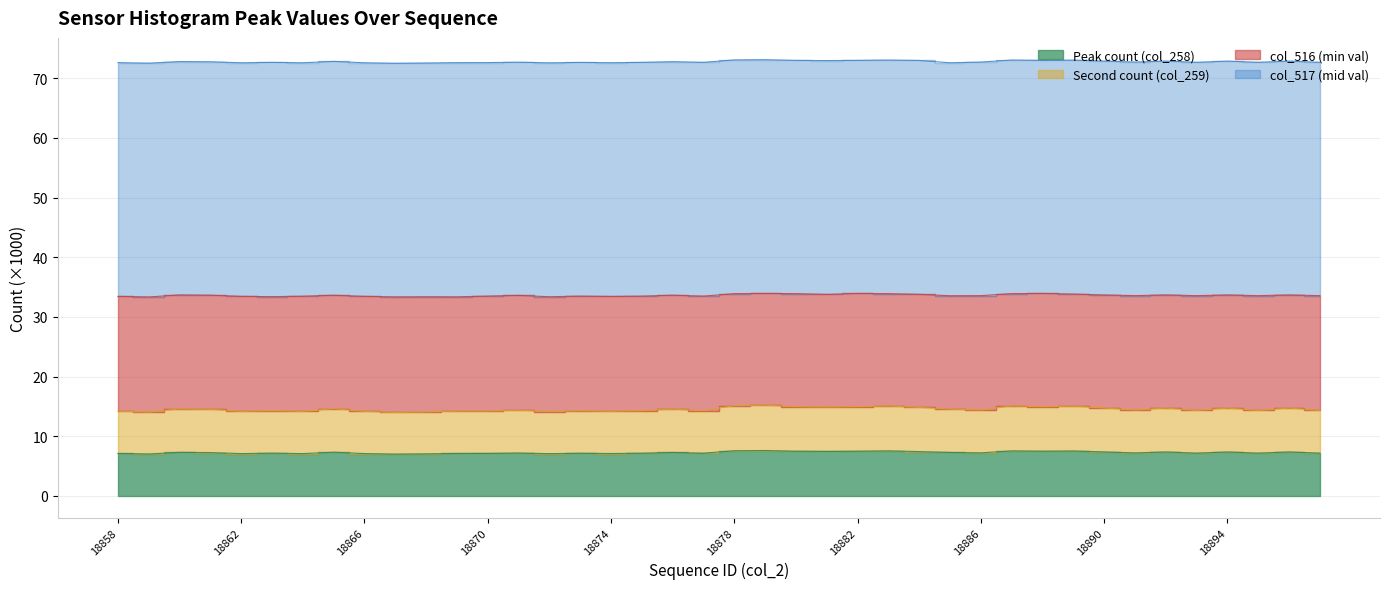

How many interior local peaks does the Peak count (col_258) series have?

13